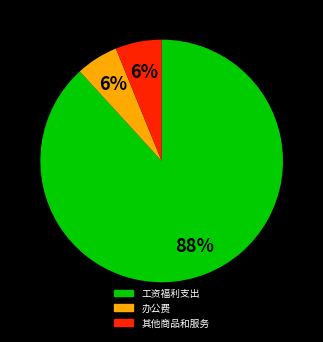

Is the sum of 其他商品和服务 and 工资福利支出 greater than half?

Yes